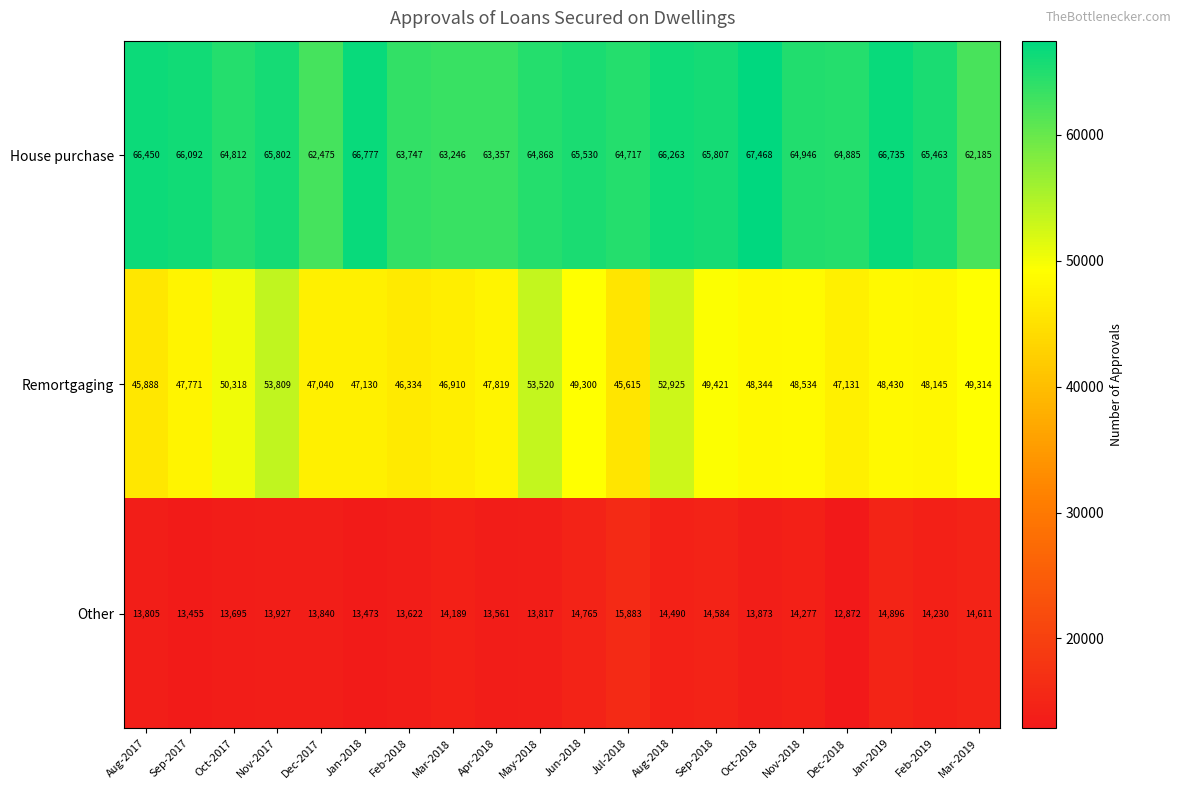

Is it true that House purchase equals 31190 at Nov-2018?

False